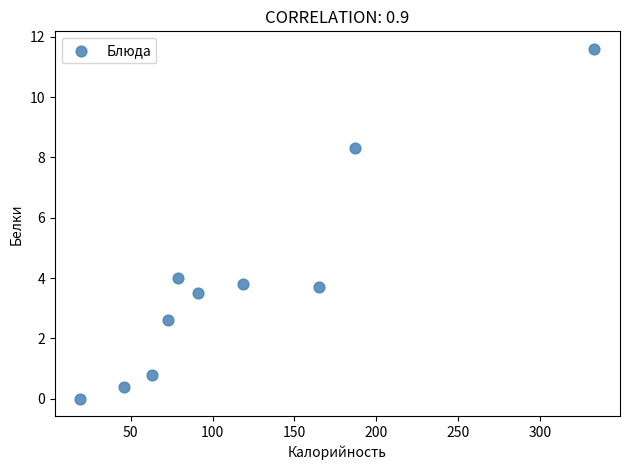

What Y value in the scatter plot is closest to 5?

4.0